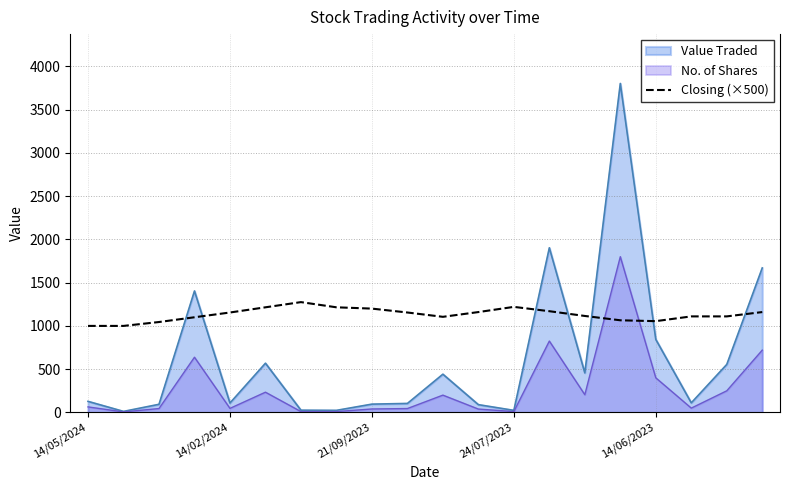

True or false: the data has more than 0 interior local peaks.

True